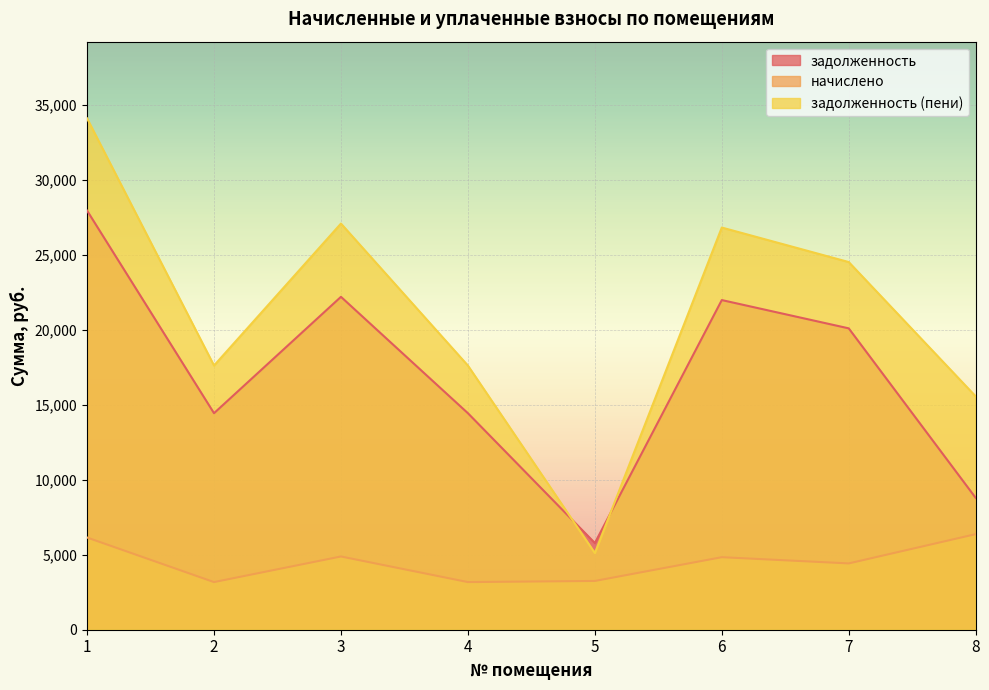

What is the value of the начислено point at the 1st from the left?

6150.8